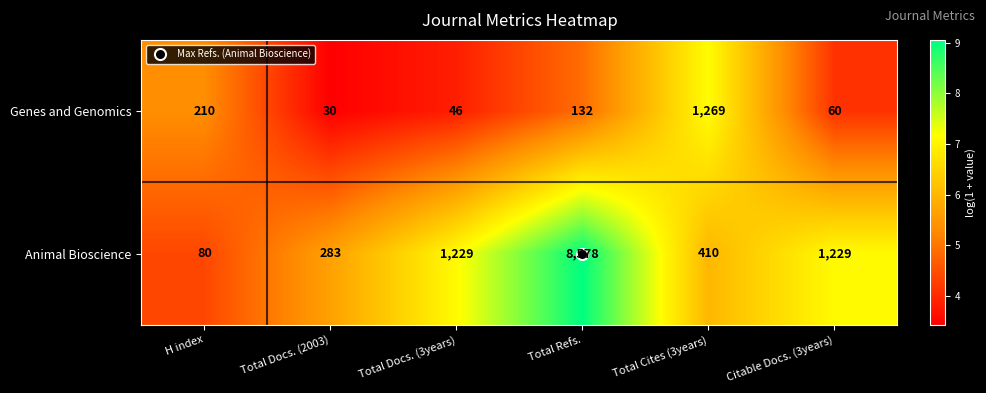

Rank the series by their average value, from lowest to highest.

Genes and Genomics, Animal Bioscience